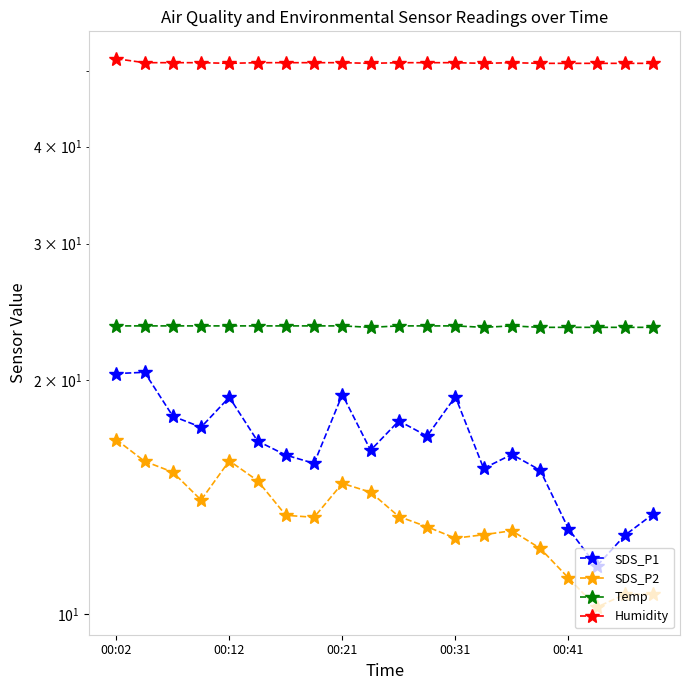

How many Temp values are between 23 and 24?

20